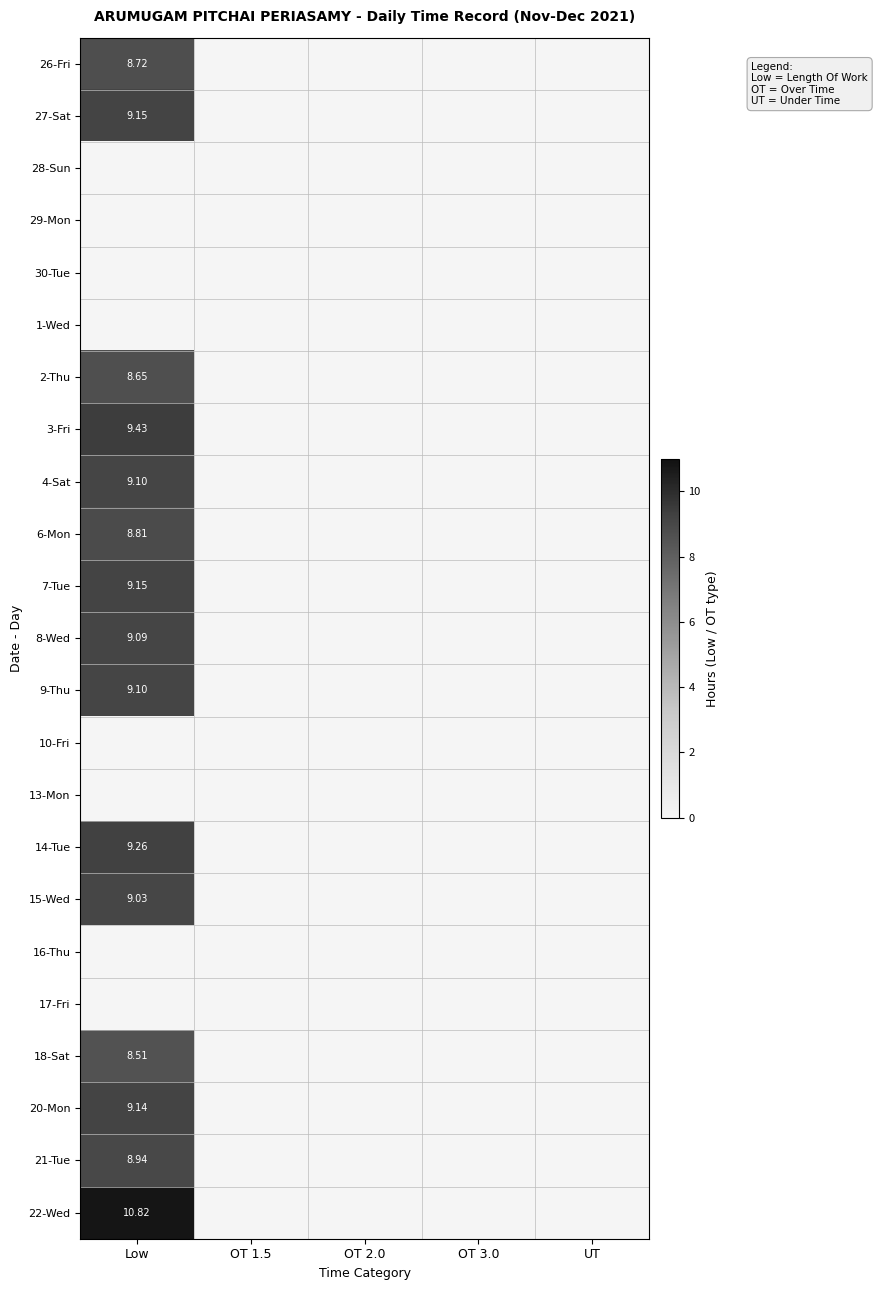

At which label is 28-Sun closest to 0?

Low